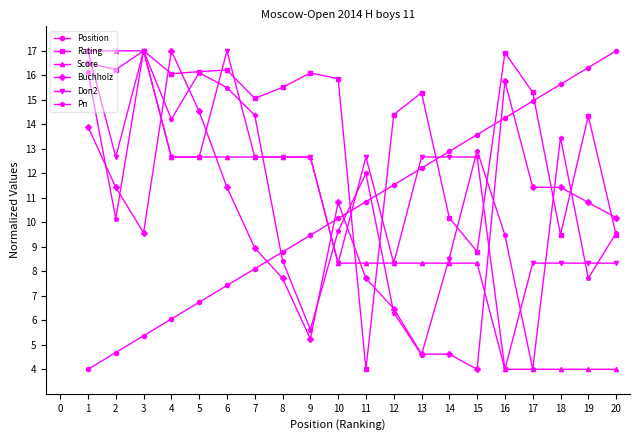

How many times do Doп2 and Position cross each other?

5